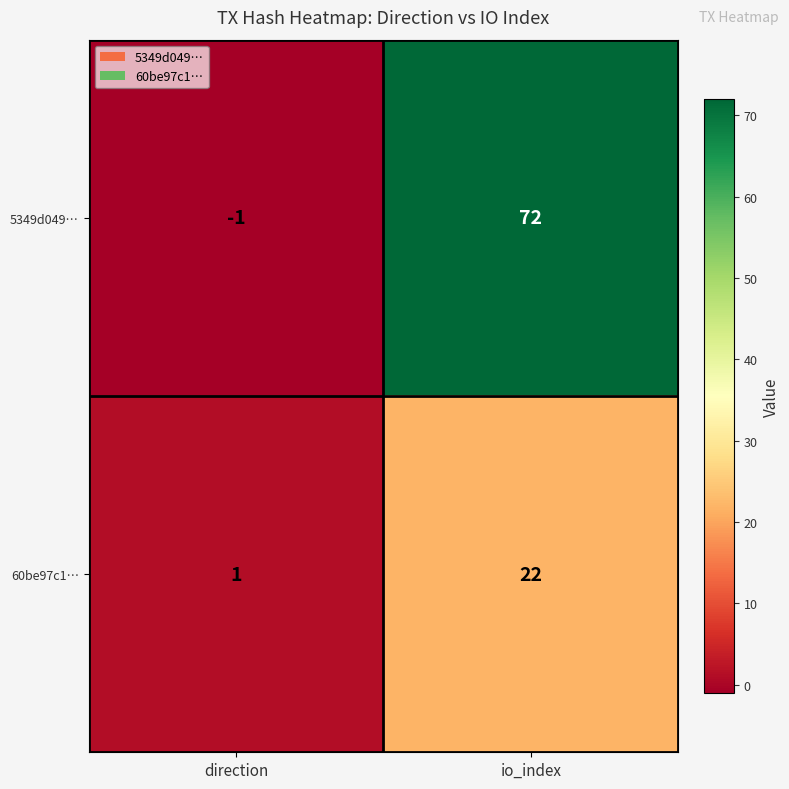

At how many categories does at least one series exceed 63?

1